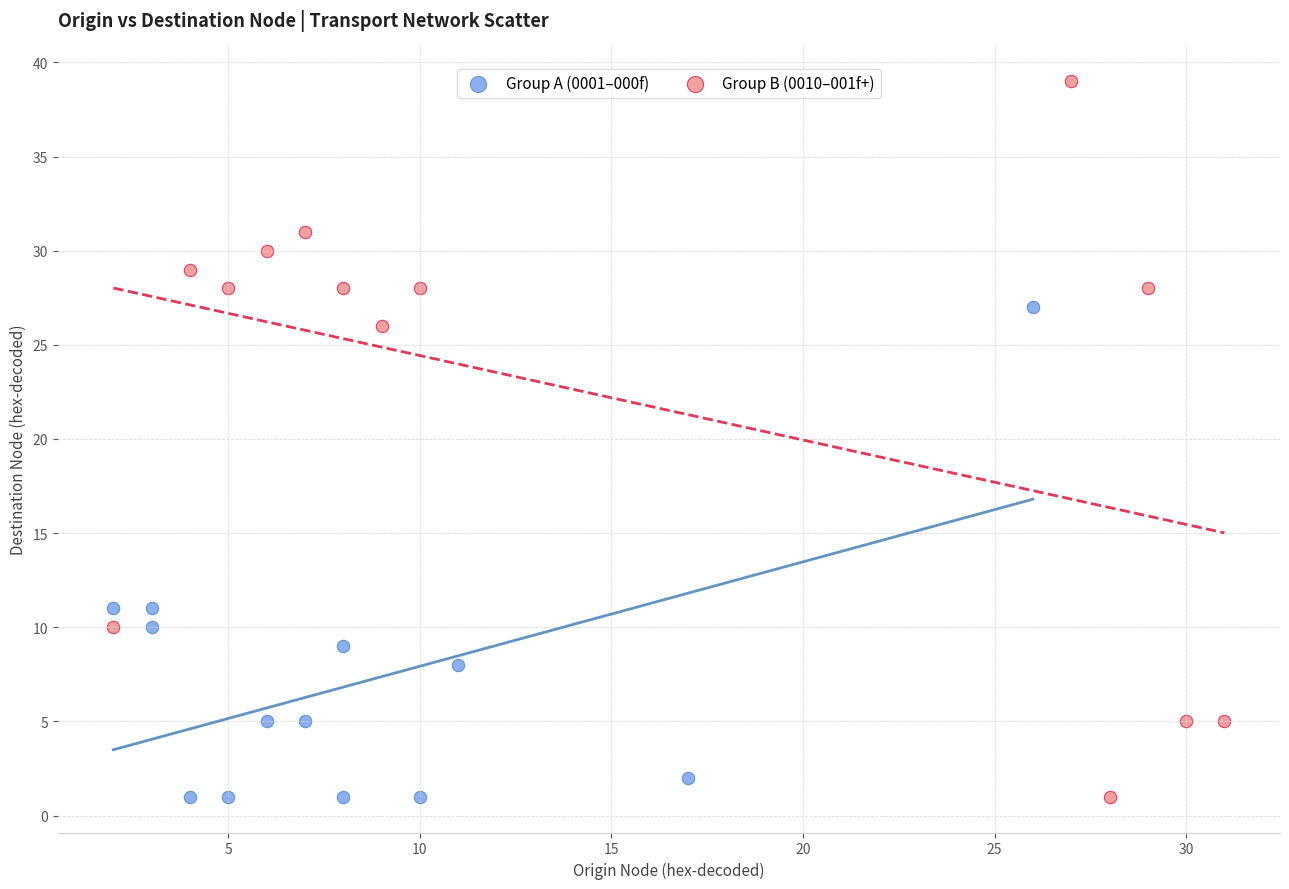

Which series has the widest spread of Y values?

Group B (0010–001f+)